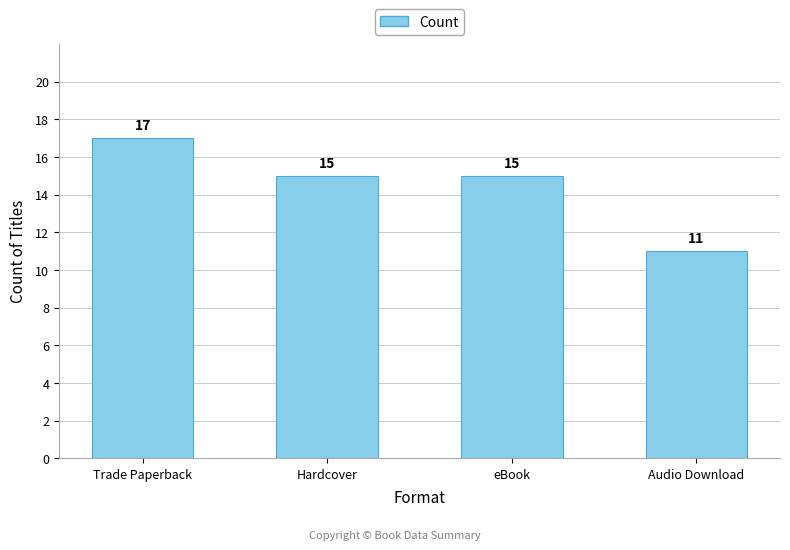

Which category has the lowest value across all series?

Audio Download